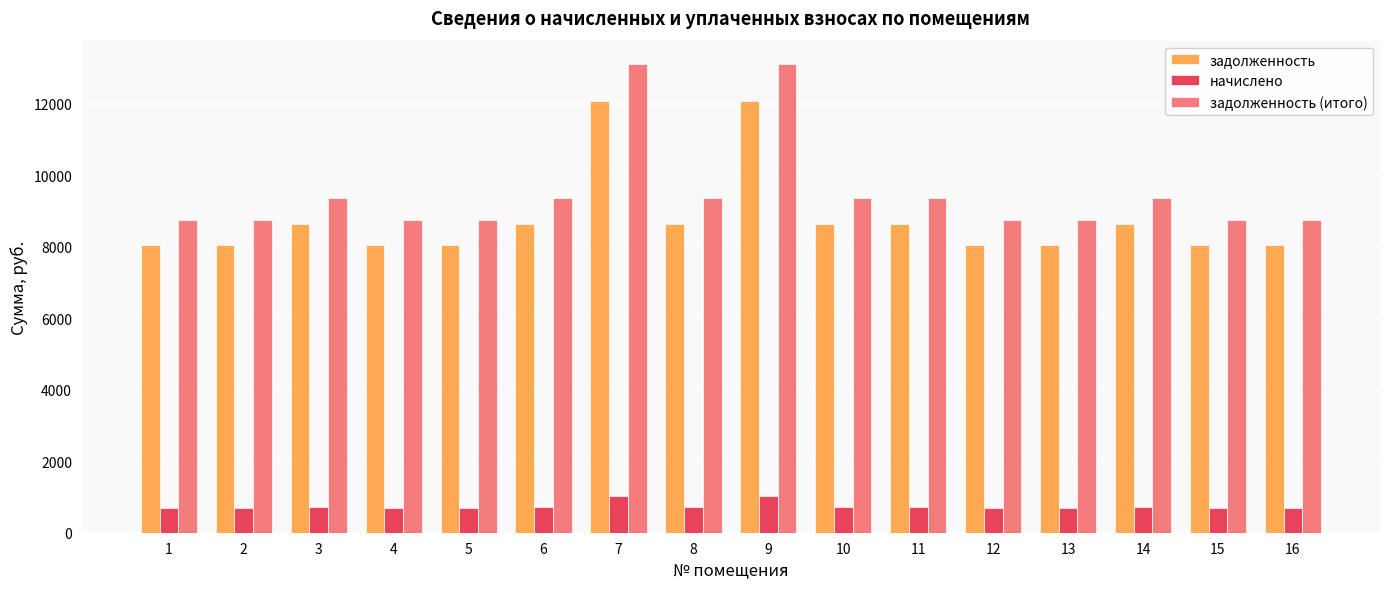

What is the difference between the maximum and minimum values in the задолженность series?

4032.0